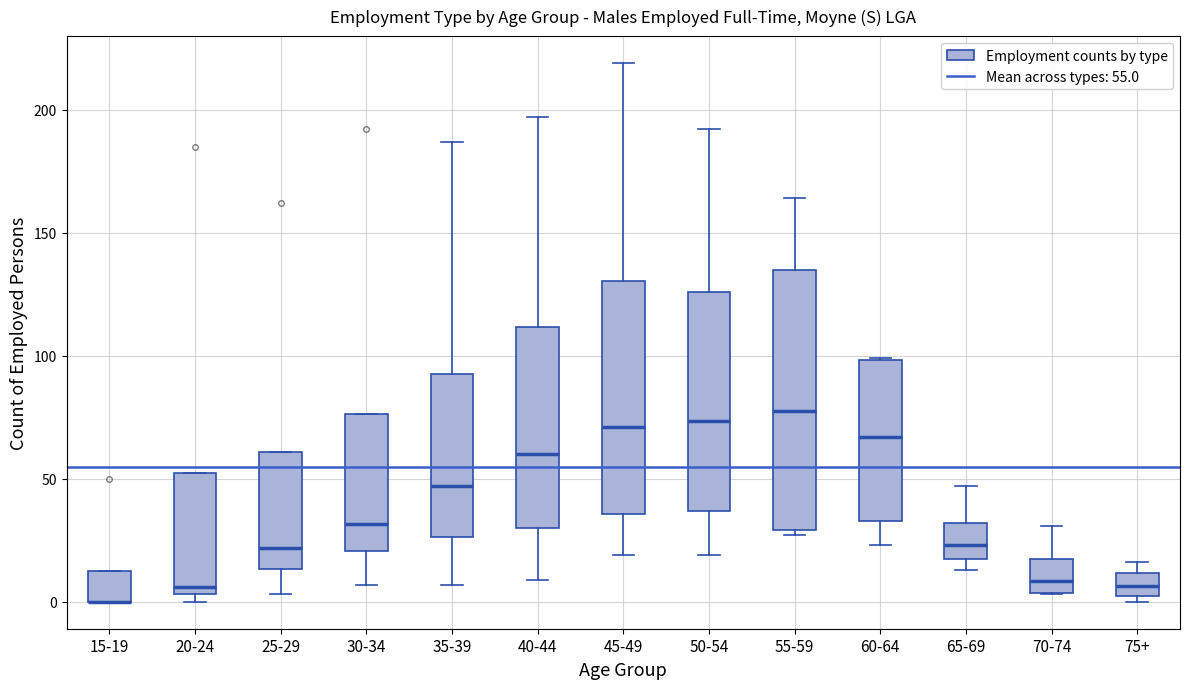

Where is the lower edge of the box for 30-34 on the y-axis? The values are not printed on the chart, so give them approximately, as read against the axis.

20